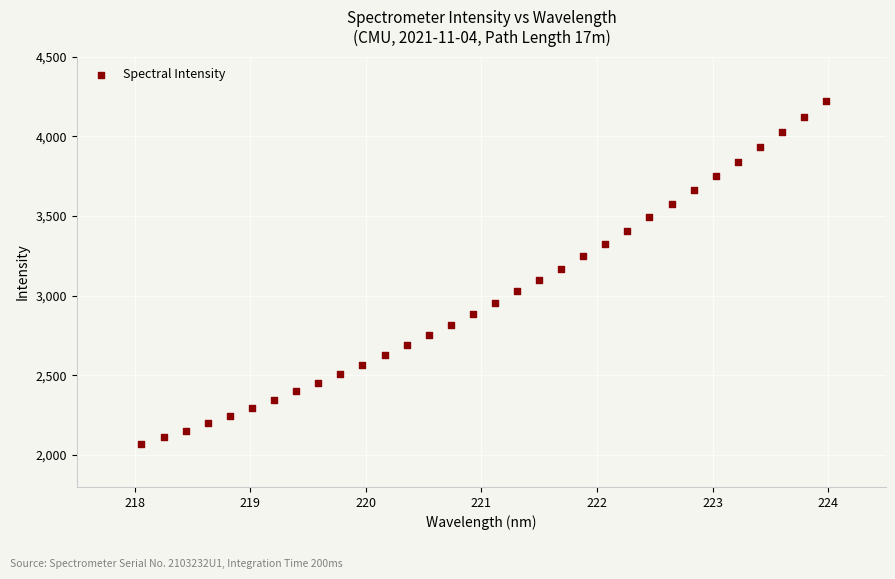

What is the range of Y values (max minus min)?

2154.8